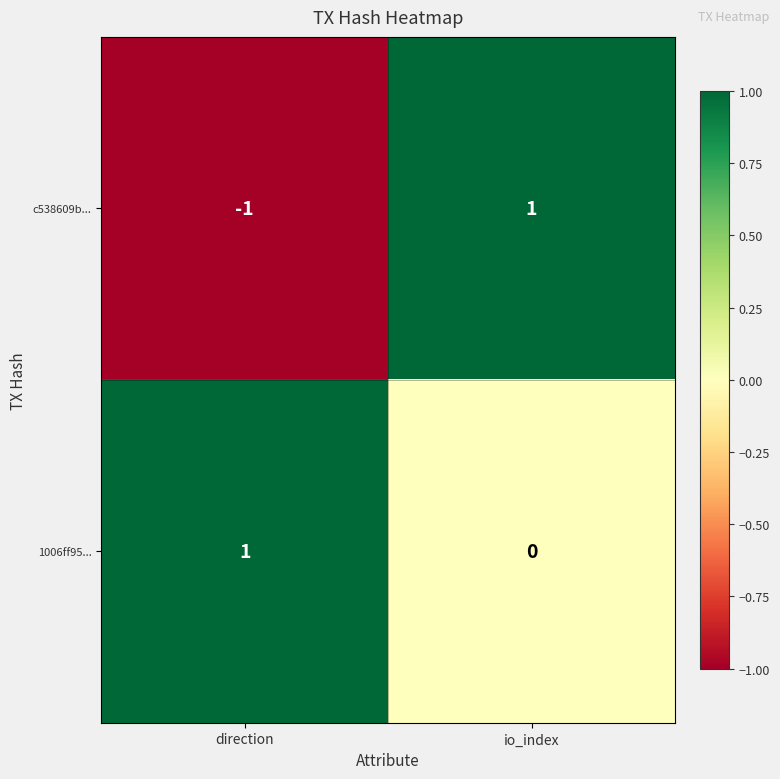

List the series in order of their overall mean, highest first.

1006ff95..., c538609b...